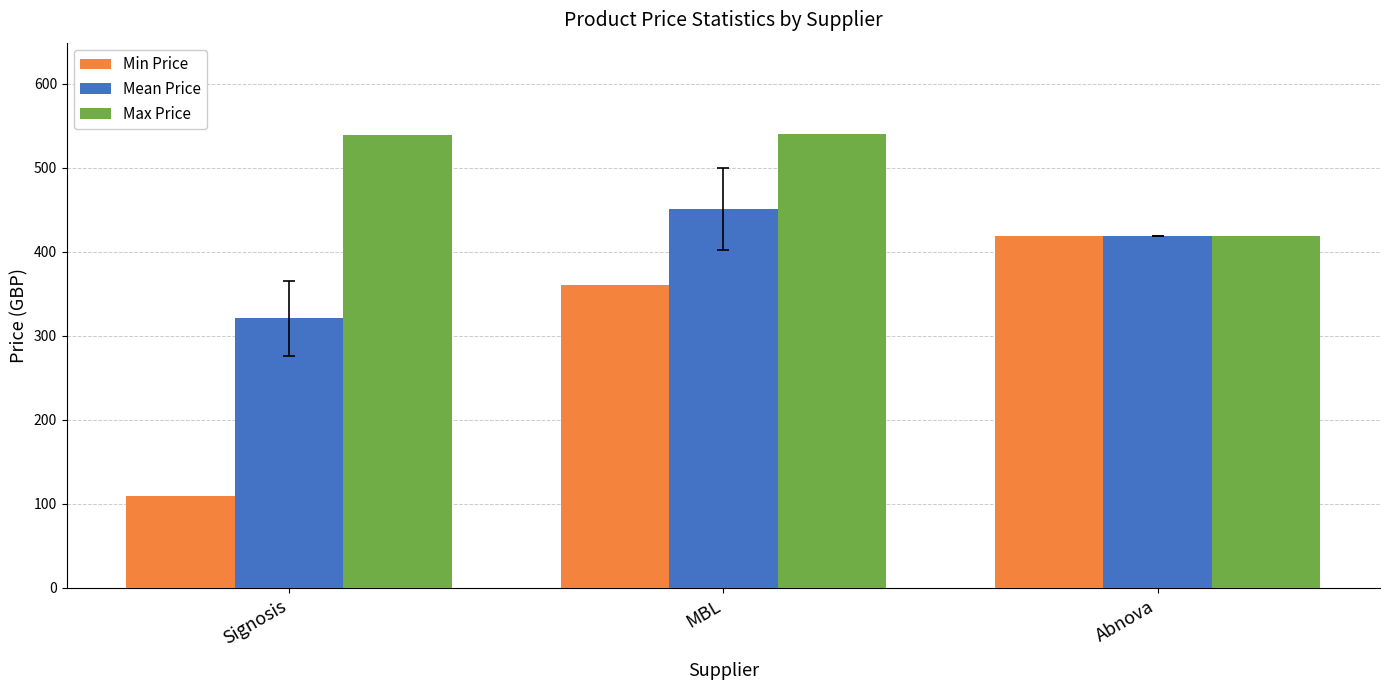

What is the difference between the maximum and minimum values in the Min Price series?

310.0